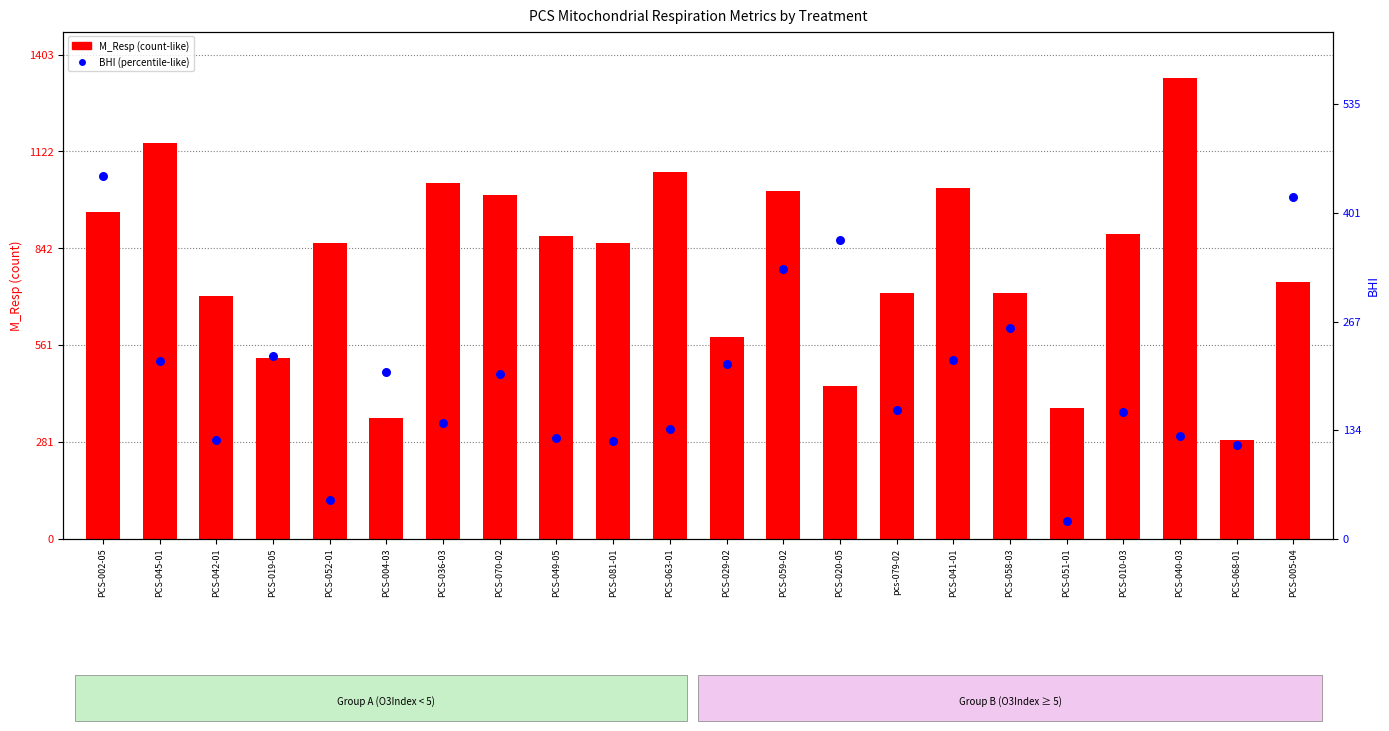

Which series contains the lowest Y value?

BHI (percentile-like)